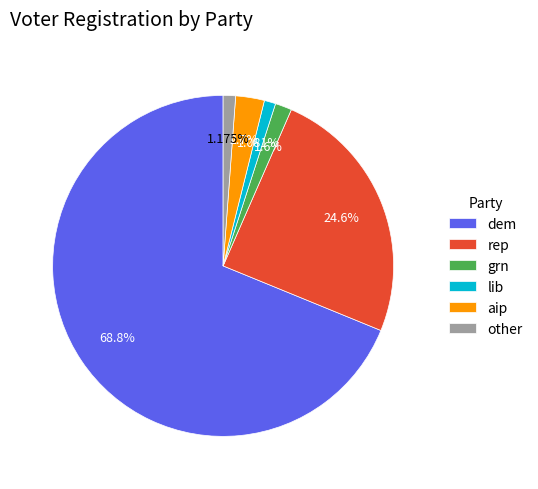

Count the number of slices in the pie.

6